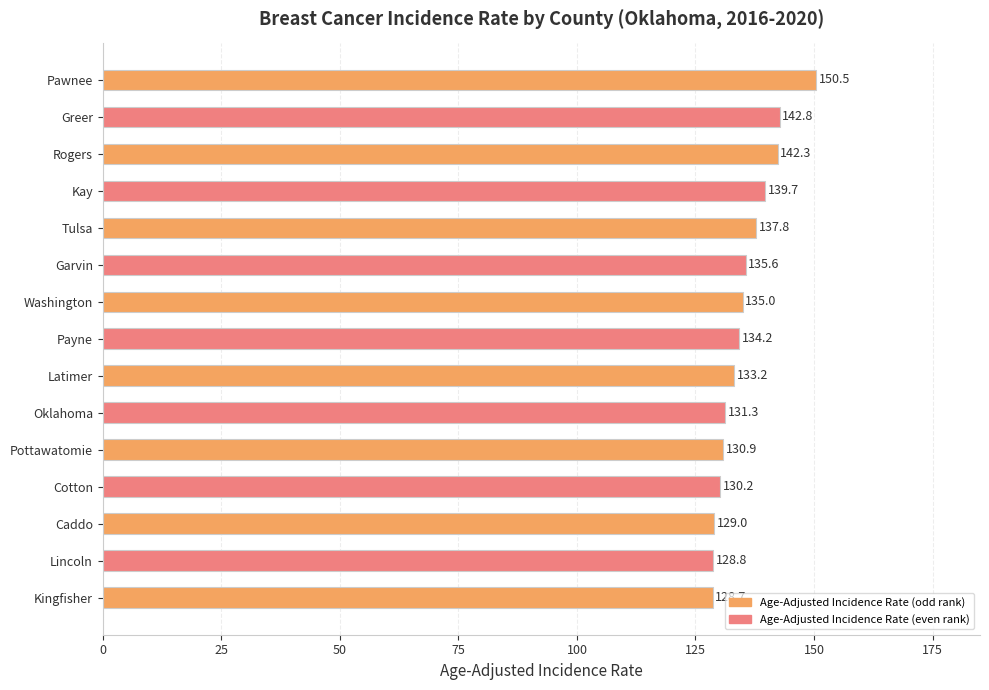

Are the bars grouped side by side (vs. stacked)?

No